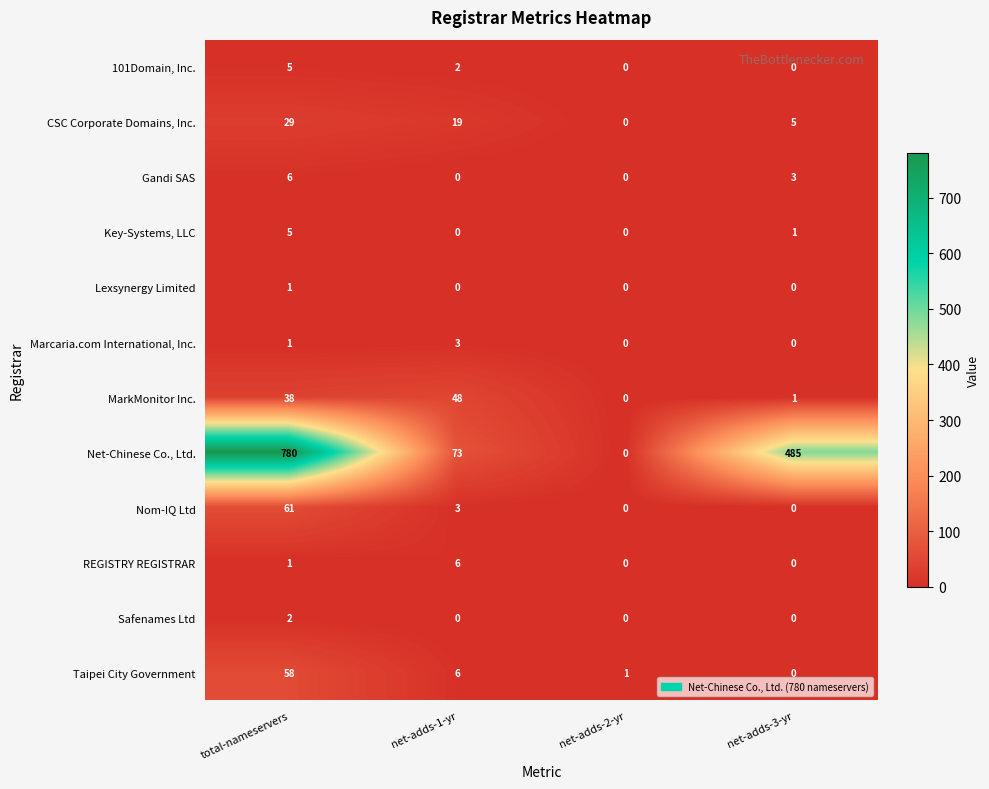

Which series has the largest range (max minus min)?

Net-Chinese Co., Ltd.